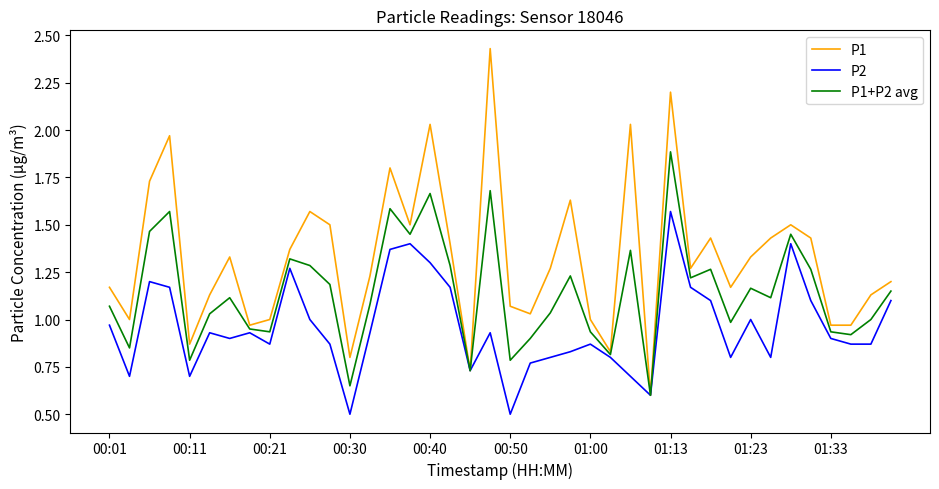

Which series has the widest spread of values?

P1